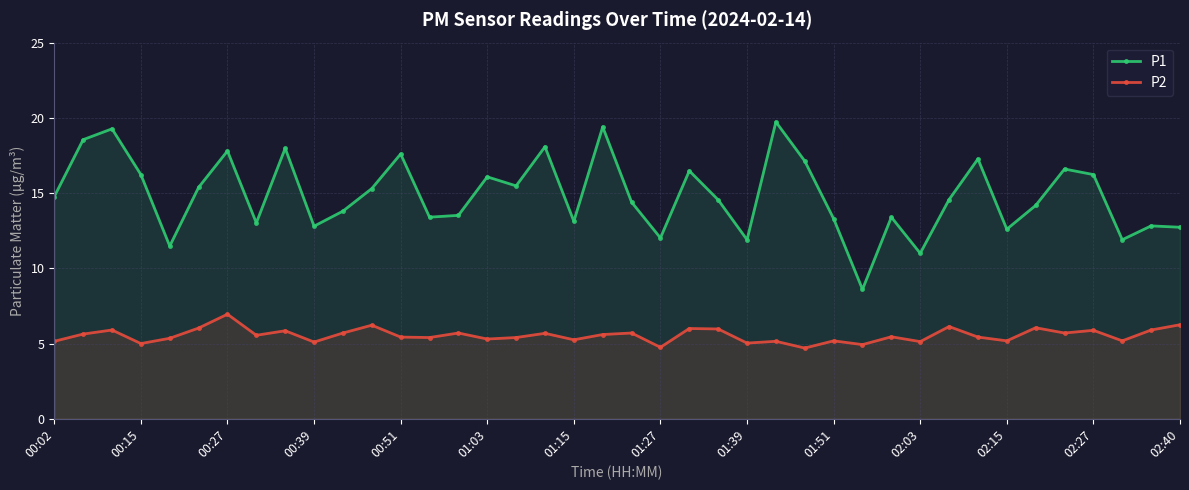

At which category does P2 reach its first local valley?

00:15